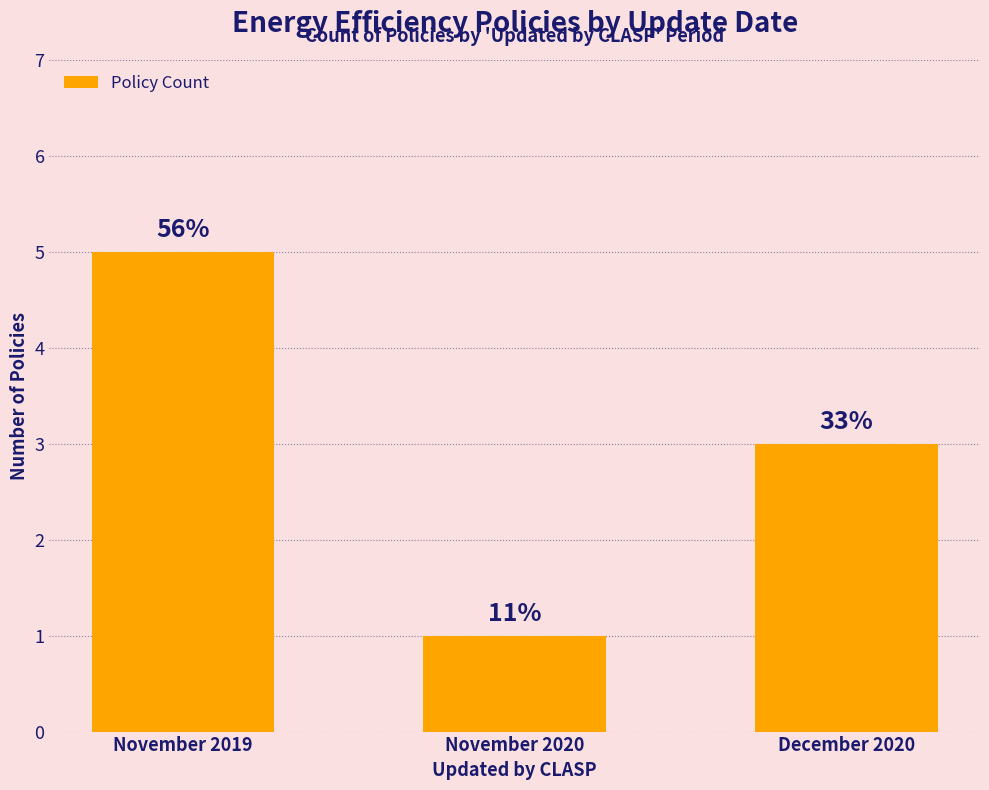

Are the bars horizontal?

No